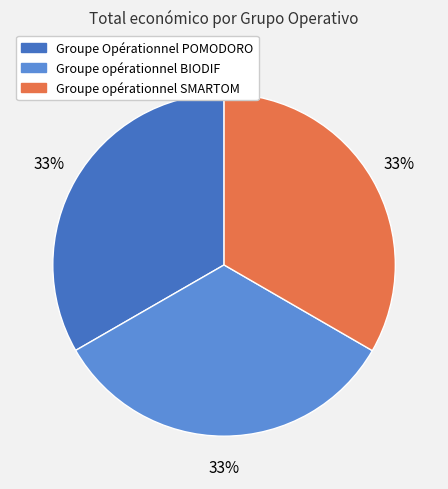

What is the ratio of the value at Groupe Opérationnel POMODORO to the value at Groupe opérationnel BIODIF?

1.0